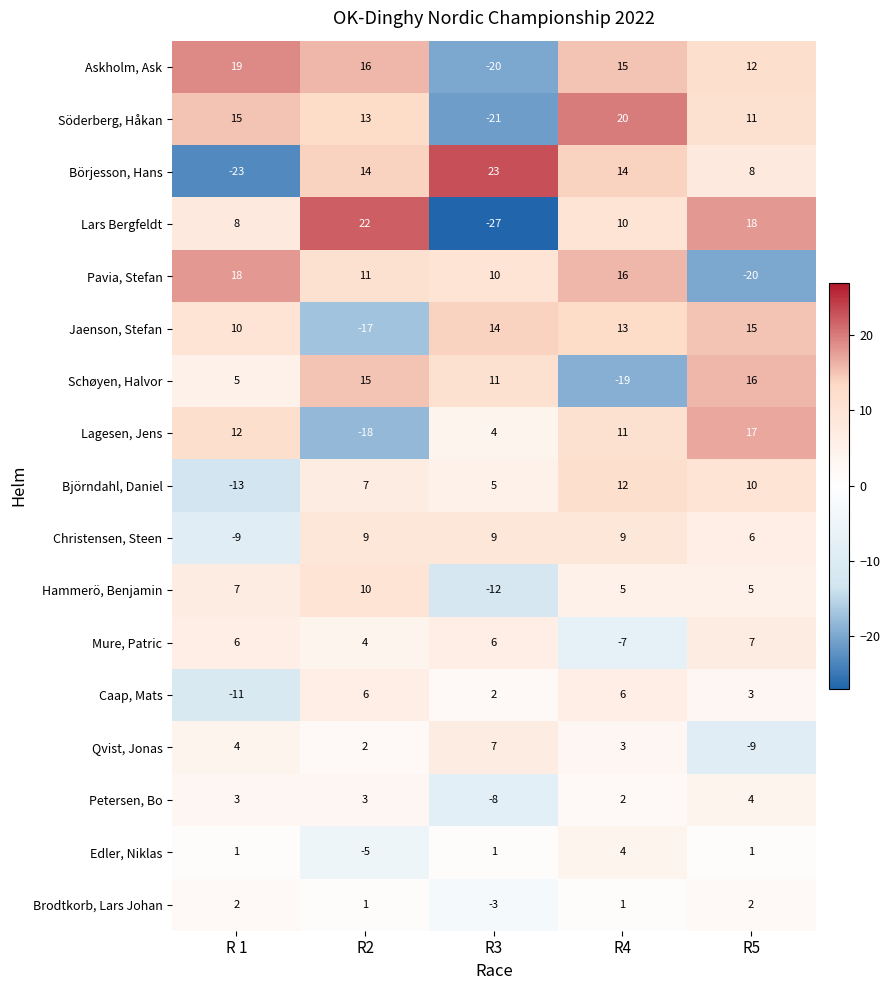

Which series has the largest range (max minus min)?

Lars Bergfeldt